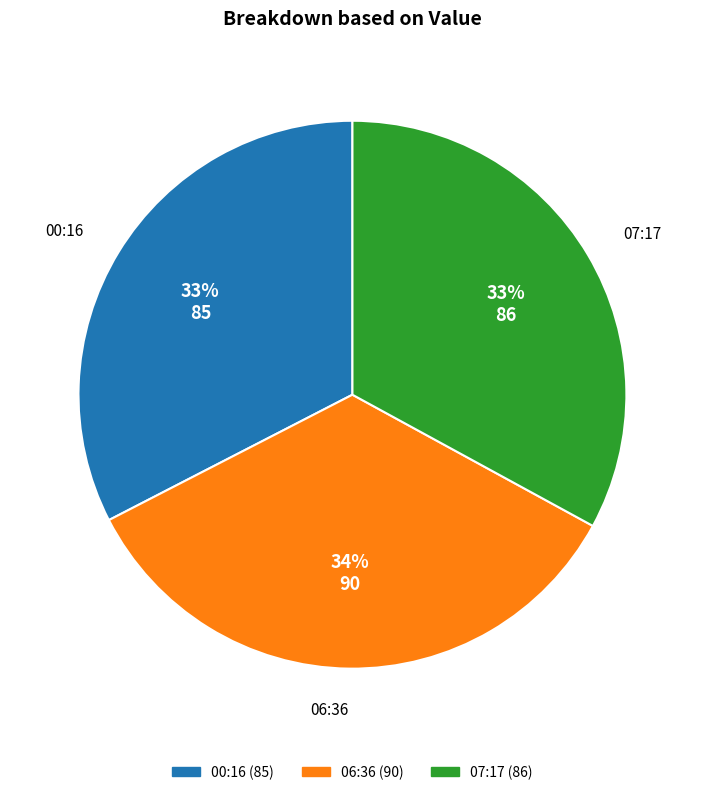

Is there any slice that represents more than half of the pie?

No